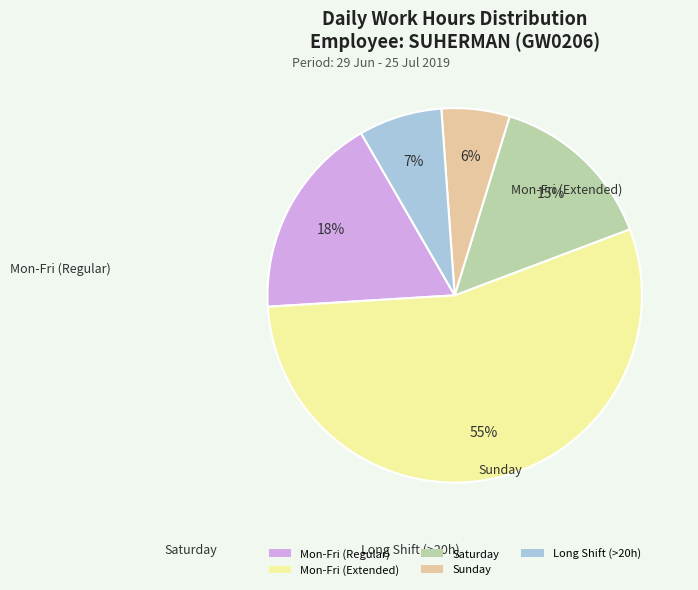

To the nearest percent, what is the difference between the largest and smallest slice percentages?

49%